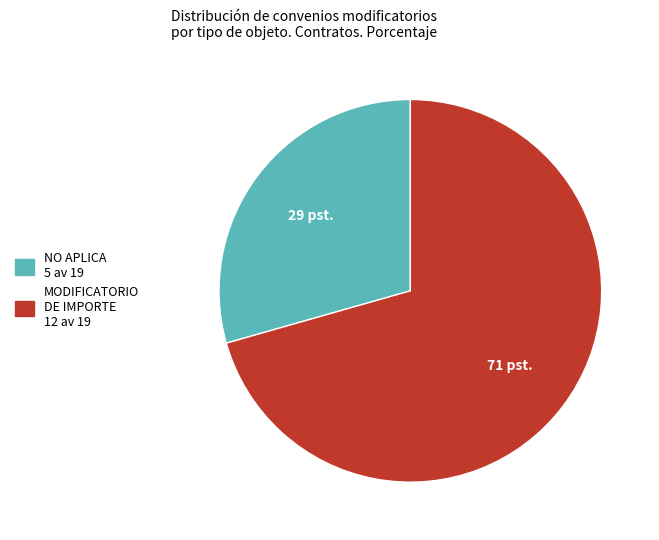

Which slice is the smallest?

NO APLICA